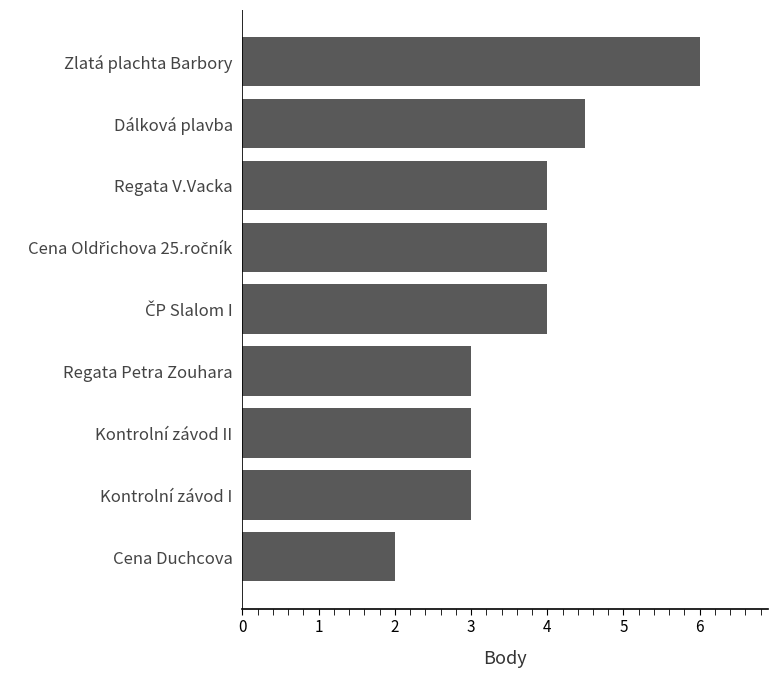

What is the sum of the values at Kontrolní závod II and Dálková plavba?

7.5